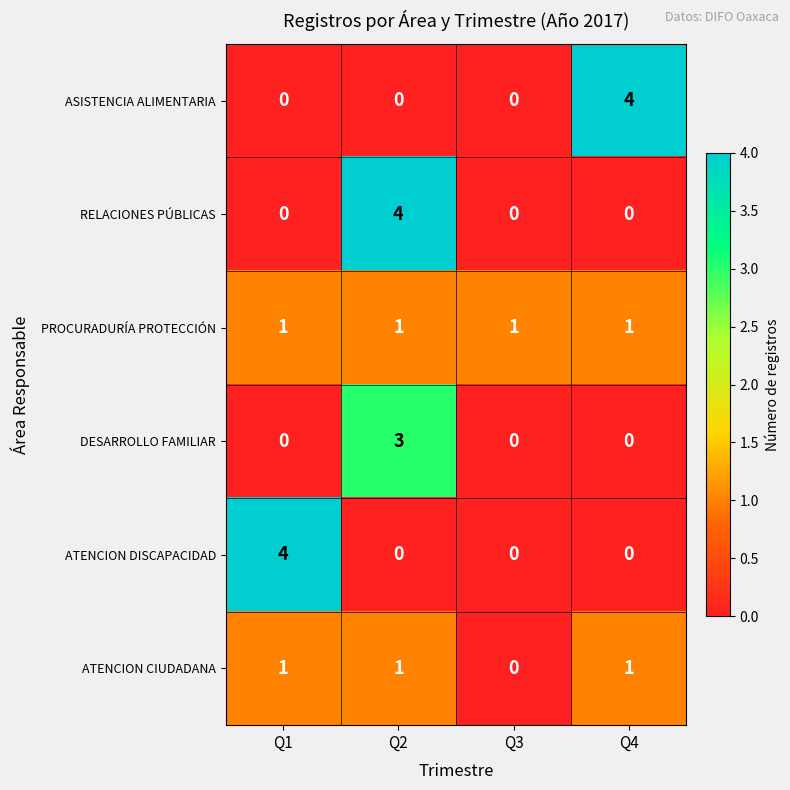

What is the difference between the maximum and second lowest values in the ASISTENCIA ALIMENTARIA series?

4